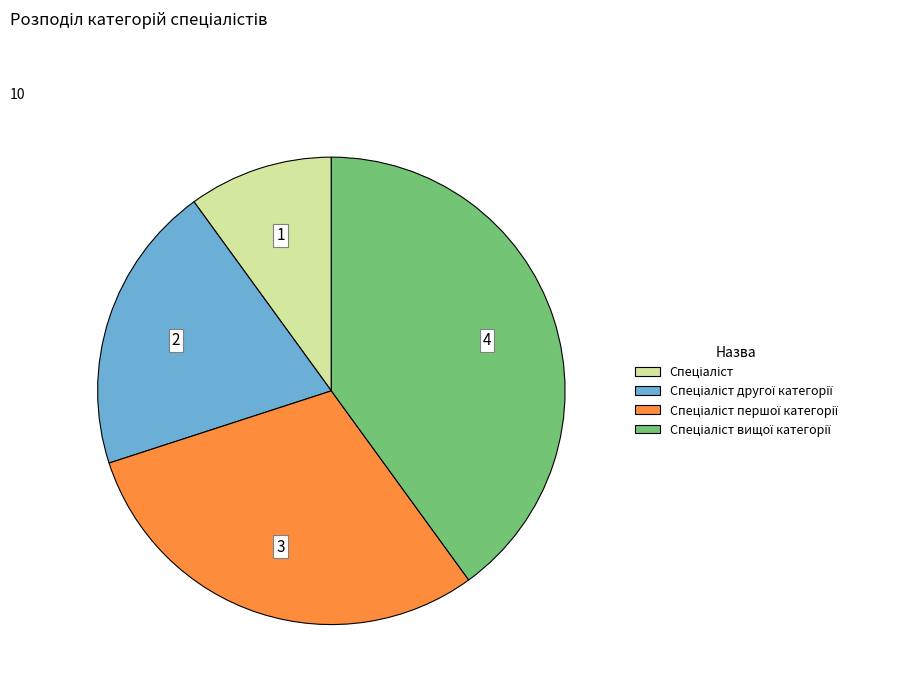

Does any single category account for the majority?

No